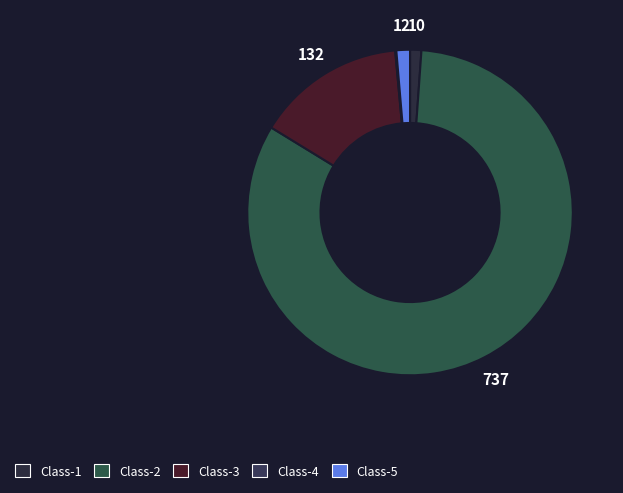

How many slices are in this pie chart?

5